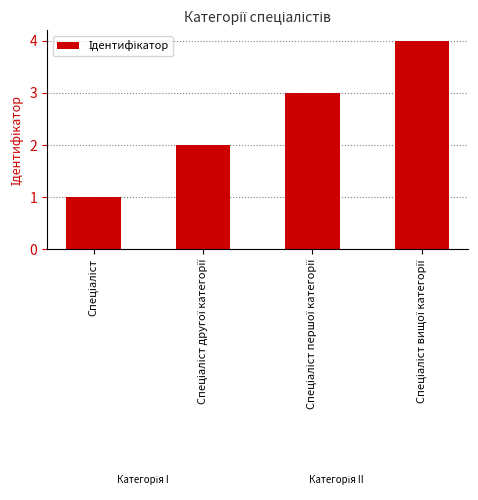

What is the difference between the maximum and minimum values?

3